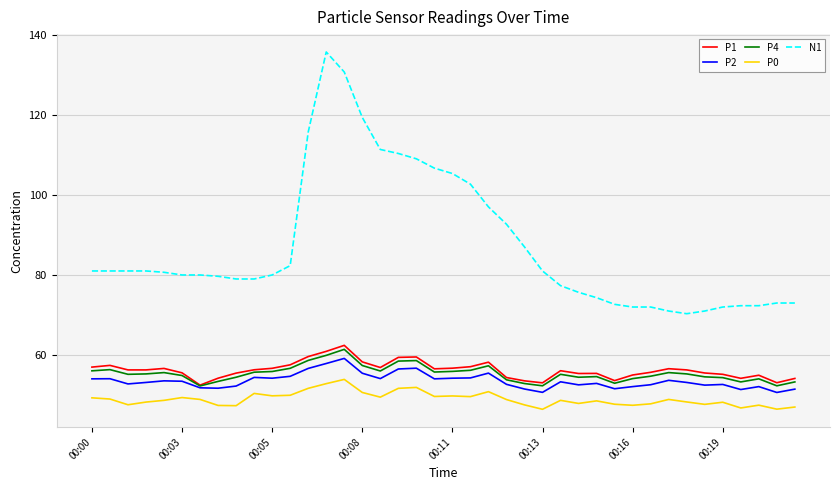

What is the difference between the second highest and minimum values in the P4 series?

7.6